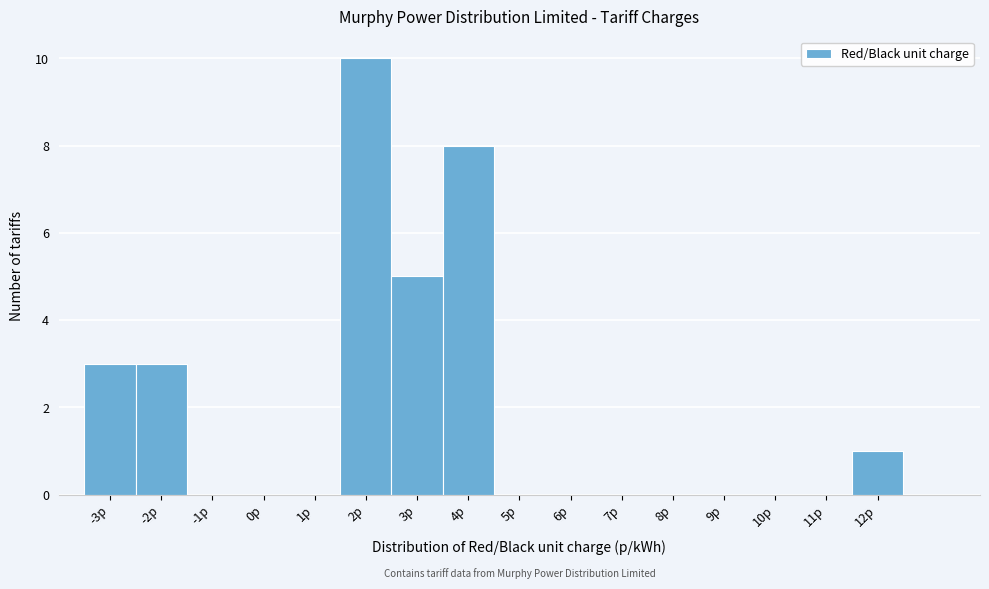

Reading left to right, transcribe this chart: for each bar, give the range it covers on the x-axis and its height. The values are not printed on the chart, so give them approximately, as read against the axis.

-3.5 to -2.5: 3
-2.5 to -1.5: 3
-1.5 to -0.5: 0
-0.5 to 0.5: 0
0.5 to 1.5: 0
1.5 to 2.5: 10
2.5 to 3.5: 5
3.5 to 4.5: 8
4.5 to 5.5: 0
5.5 to 6.5: 0
6.5 to 7.5: 0
7.5 to 8.5: 0
8.5 to 9.5: 0
9.5 to 10.5: 0
10.5 to 11.5: 0
11.5 to 12.5: 1